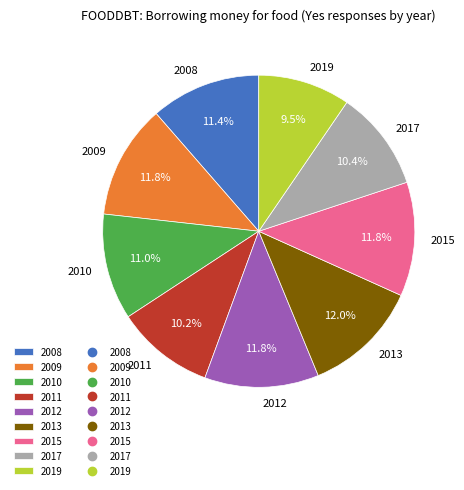

Count the number of slices in the pie.

9